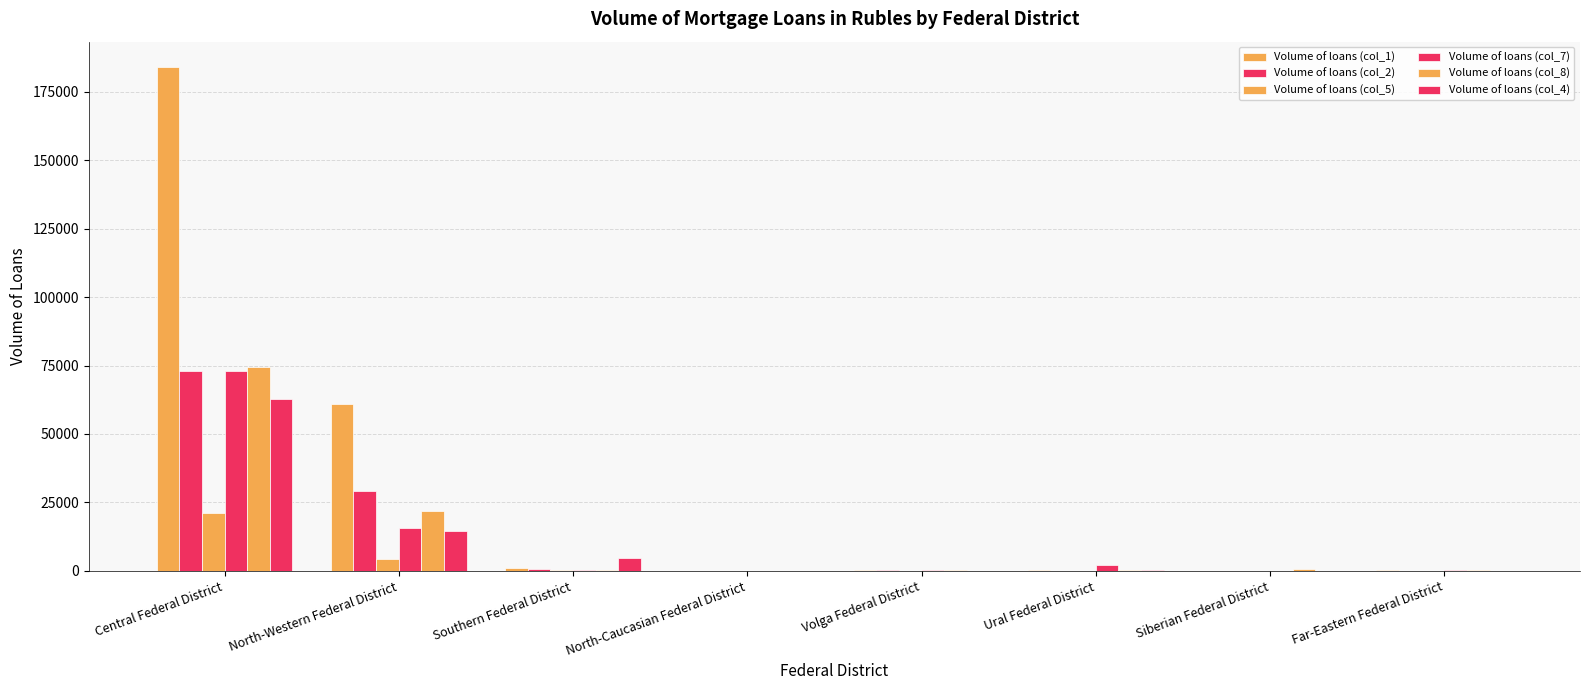

How many groups of bars are there?

8